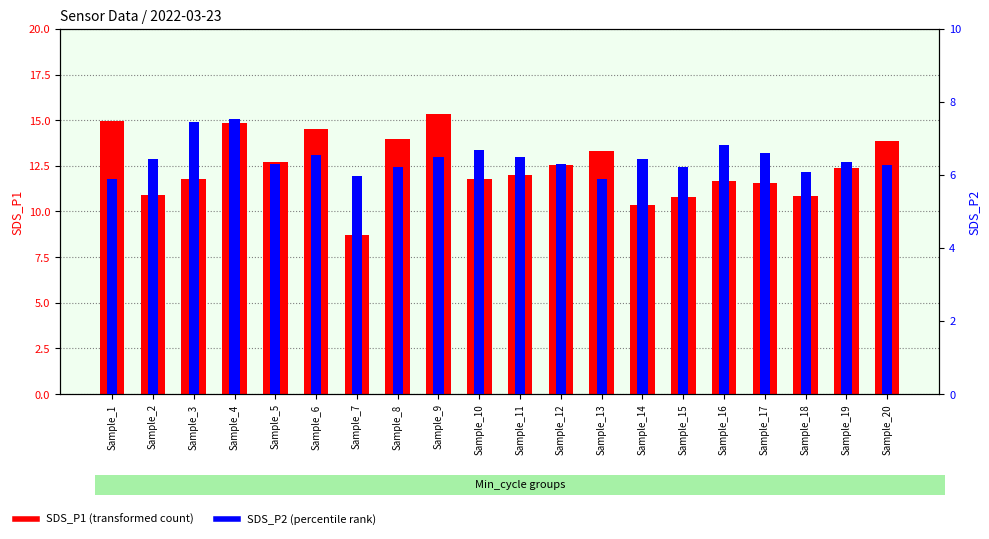

Are the bars grouped side by side (vs. stacked)?

Yes